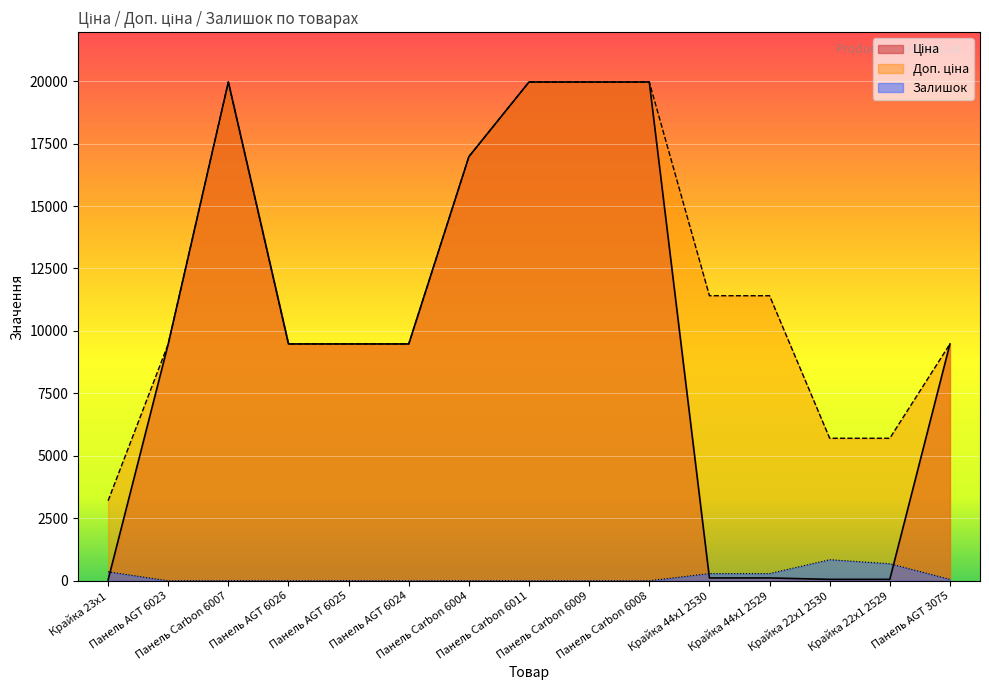

Reading right to left, what are all the values shown in this chart?

Ціна: 9480.1	57.0	57.0	114.1	114.1	19964.2	19964.2	19964.2	16976.3	9480.1	9480.1	9480.1	19964.2	9480.1	32.0
Доп. ціна: 9480.1	5705.0	5705.0	11410.0	11410.0	19964.2	19964.2	19964.2	16976.3	9480.1	9480.1	9480.1	19964.2	9480.1	3205.0
Залишок: 56.0	683.0	845.0	290.0	289.0	3.0	0.0	0.0	5.0	0.0	8.0	0.0	7.0	0.0	360.0